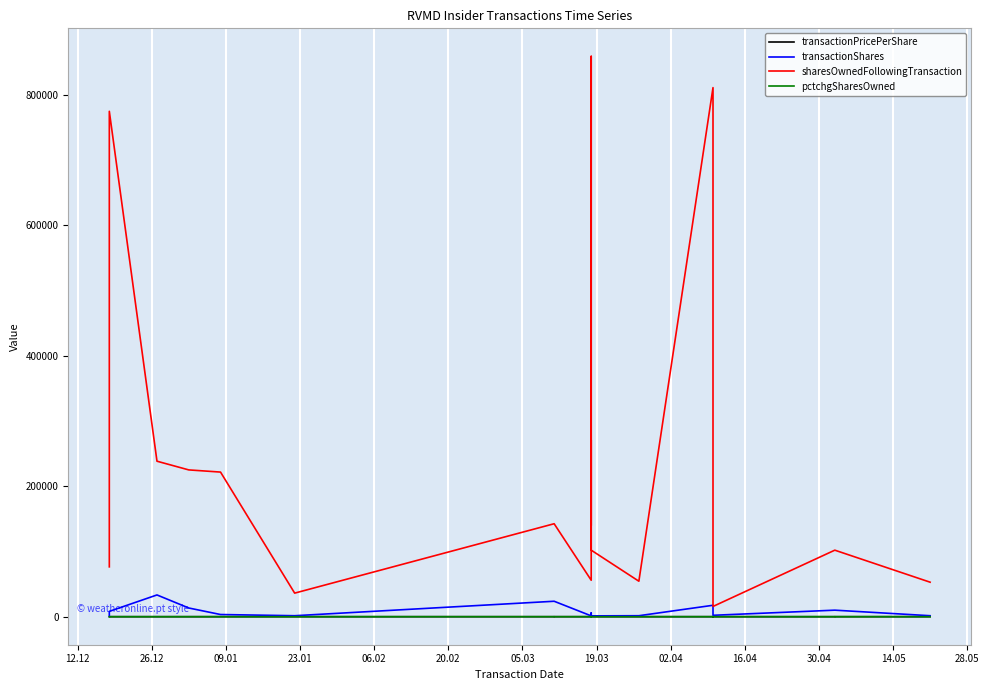

The value of pctchgSharesOwned at 20.02 is -1.2. True or false?

False